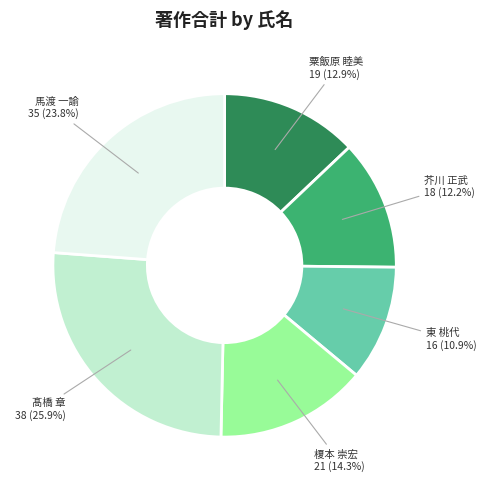

Does 髙橋 章 account for over 50% of the chart?

No